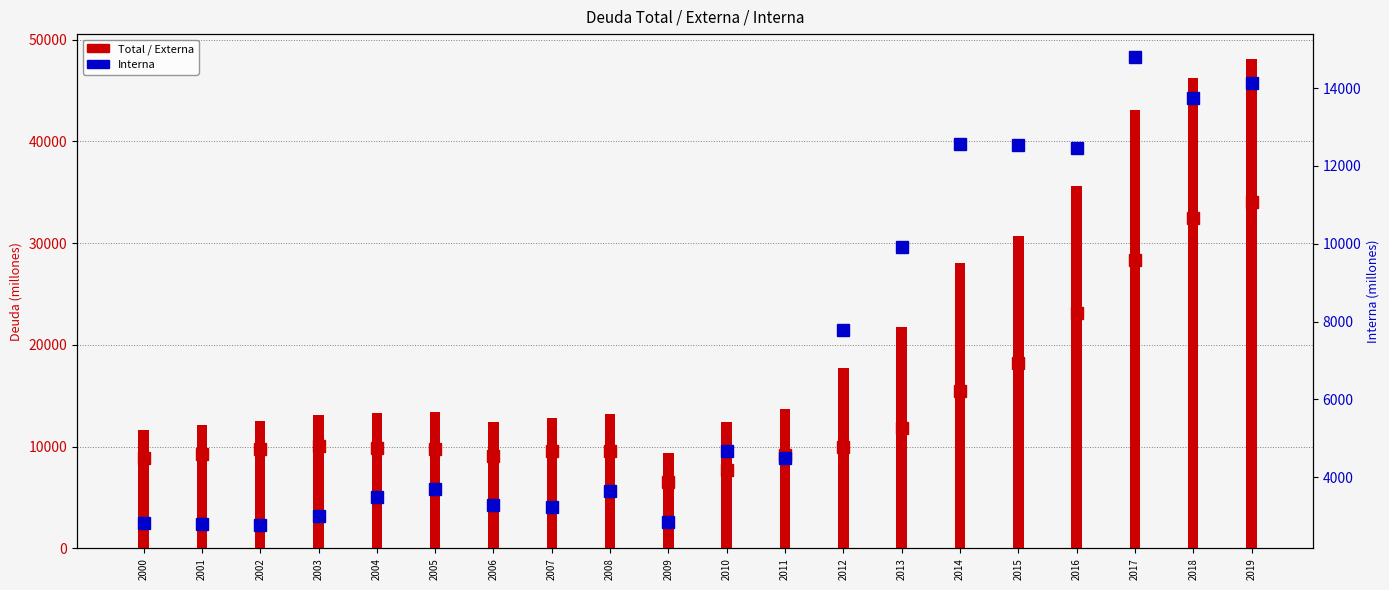

What is the difference between the Total values at 2008 and 2009?

3910.0